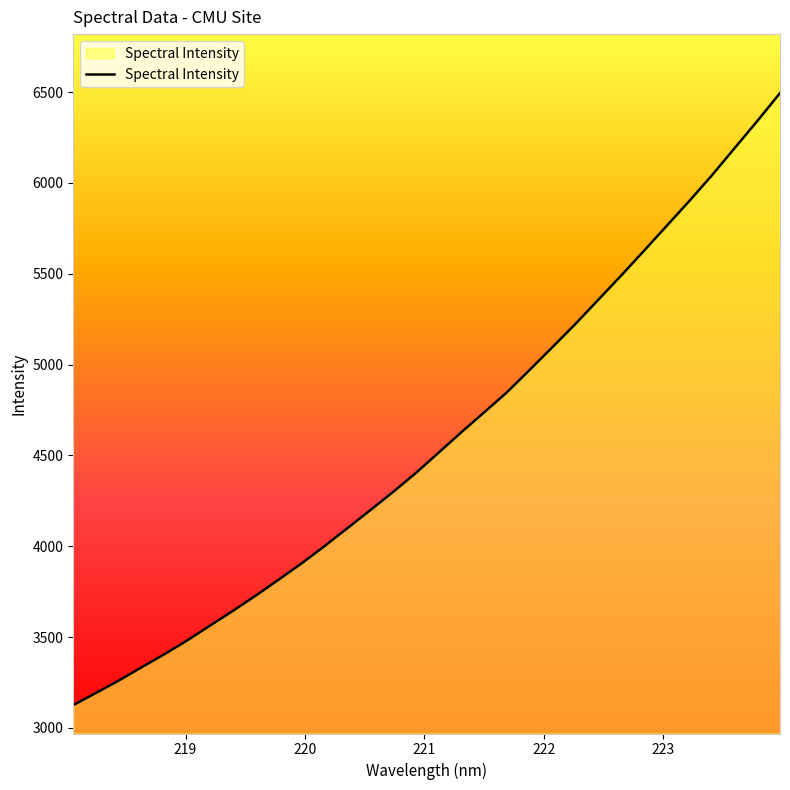

What is the smallest value displayed?

3125.1